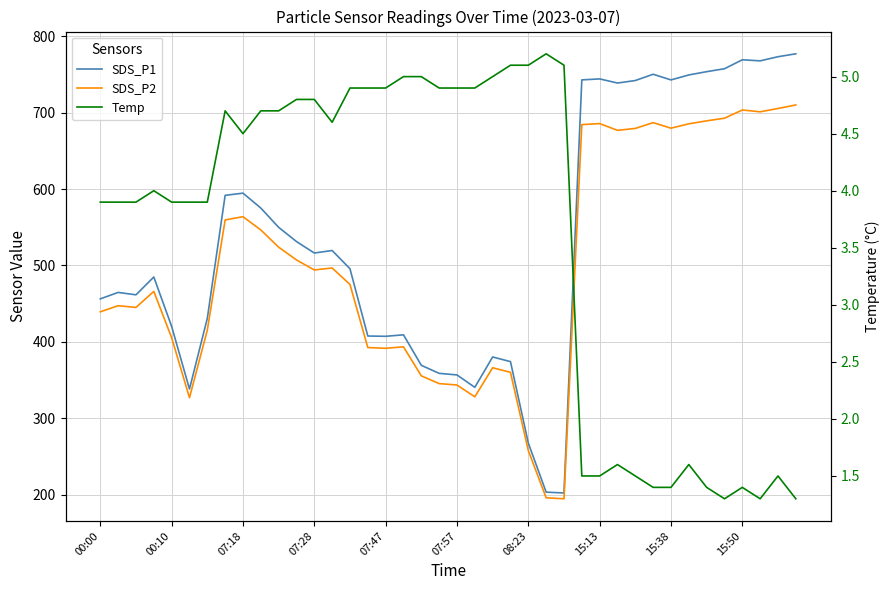

Reading left to right, extract all data points from this chart.

SDS_P1: 456.2	464.7	461.5	484.9	420.2	338.2	430.7	591.8	594.7	575.2	549.9	531.3	516.3	519.6	495.7	407.6	407.2	409.1	369.2	358.7	356.6	340.4	380.1	374.0	267.3	203.1	202.0	743.0	744.3	738.9	742.2	750.4	743.0	749.5	753.8	757.6	769.4	768.0	773.4	777.2
SDS_P2: 439.3	447.3	445.0	466.0	405.4	326.8	415.2	559.6	563.9	546.5	523.9	507.2	494.1	496.7	475.1	392.5	391.5	393.4	355.4	345.3	343.4	328.0	366.0	360.0	257.5	195.7	194.4	684.5	685.8	677.0	679.5	687.0	679.8	685.5	689.4	692.8	703.6	701.2	705.6	710.2
Temp: 3.9	3.9	3.9	4.0	3.9	3.9	3.9	4.7	4.5	4.7	4.7	4.8	4.8	4.6	4.9	4.9	4.9	5.0	5.0	4.9	4.9	4.9	5.0	5.1	5.1	5.2	5.1	1.5	1.5	1.6	1.5	1.4	1.4	1.6	1.4	1.3	1.4	1.3	1.5	1.3